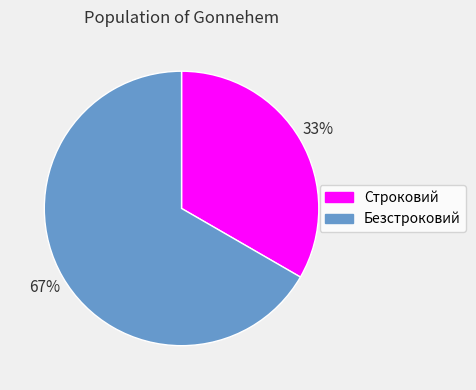

Which slice is the largest?

Безстроковий